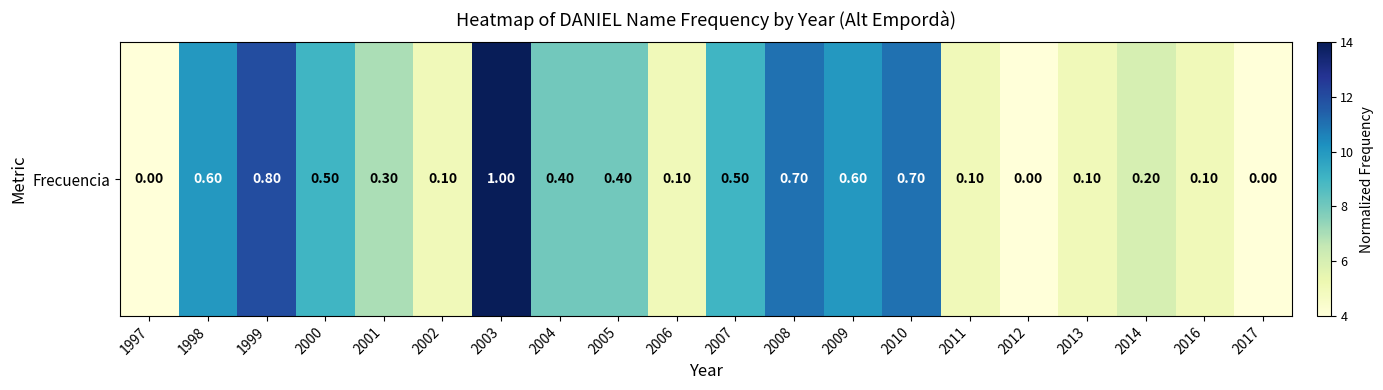

How many values exceed 8?

8